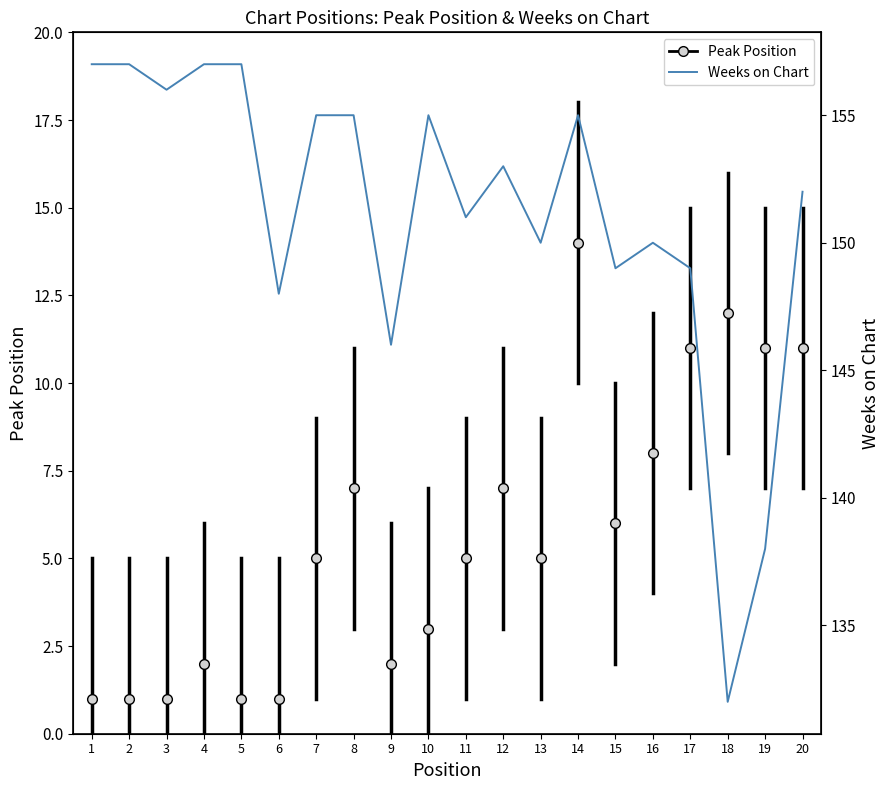

What is the value of the Weeks on Chart point at the 8th from the left?

155